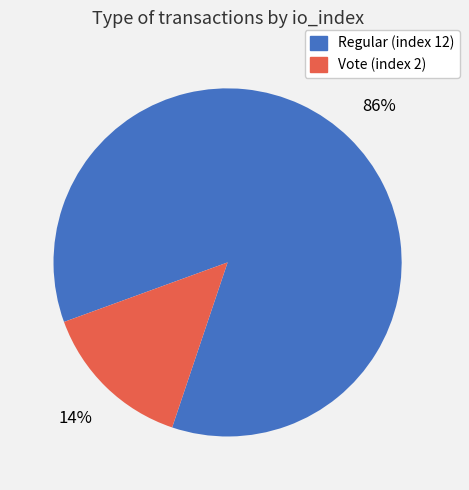

Between Regular (index 12) and Vote (index 2), which is larger?

Regular (index 12)